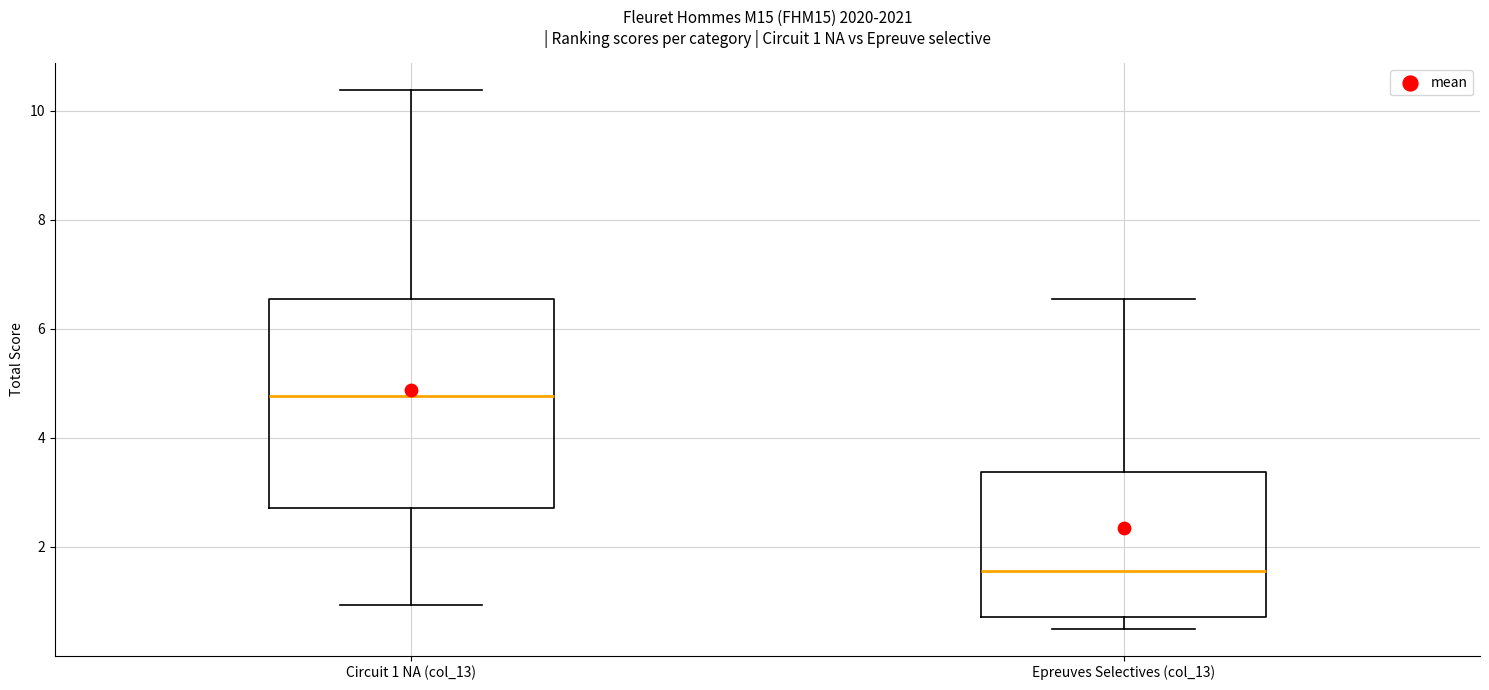

Which box has the lowest median line?

Epreuves Selectives (col_13)